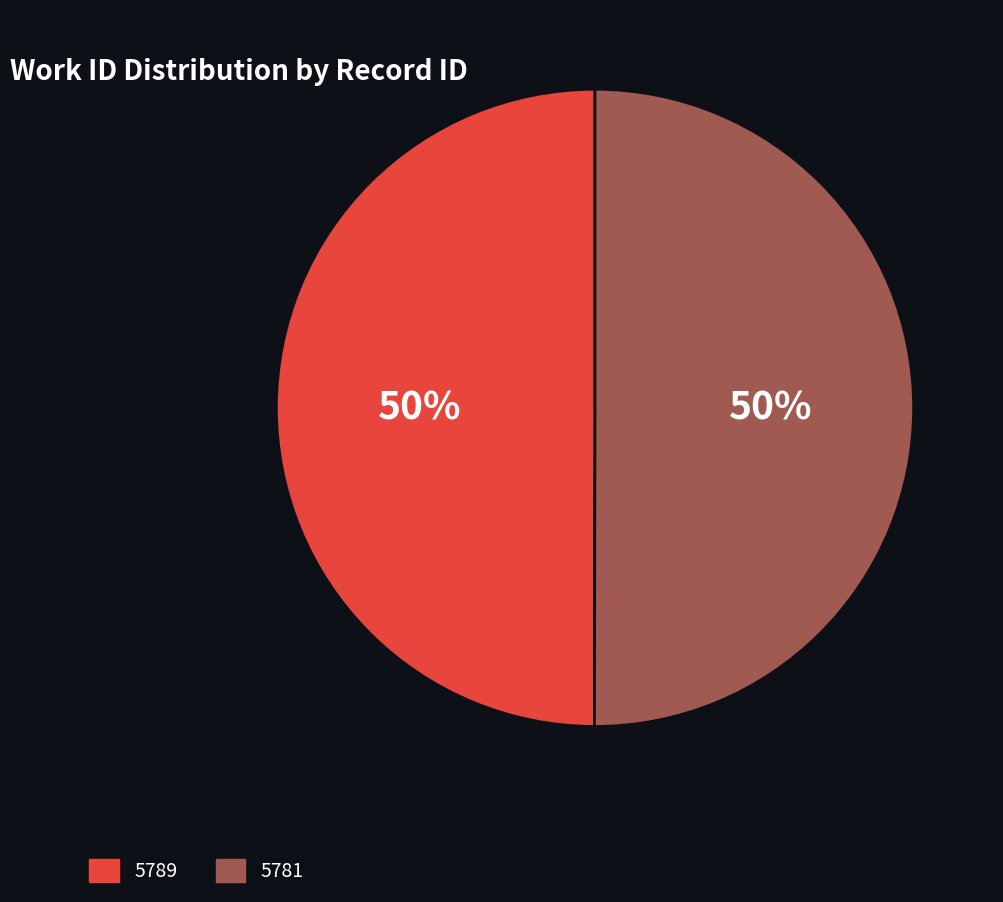

To the nearest percent, what portion does 5789 represent?

50%